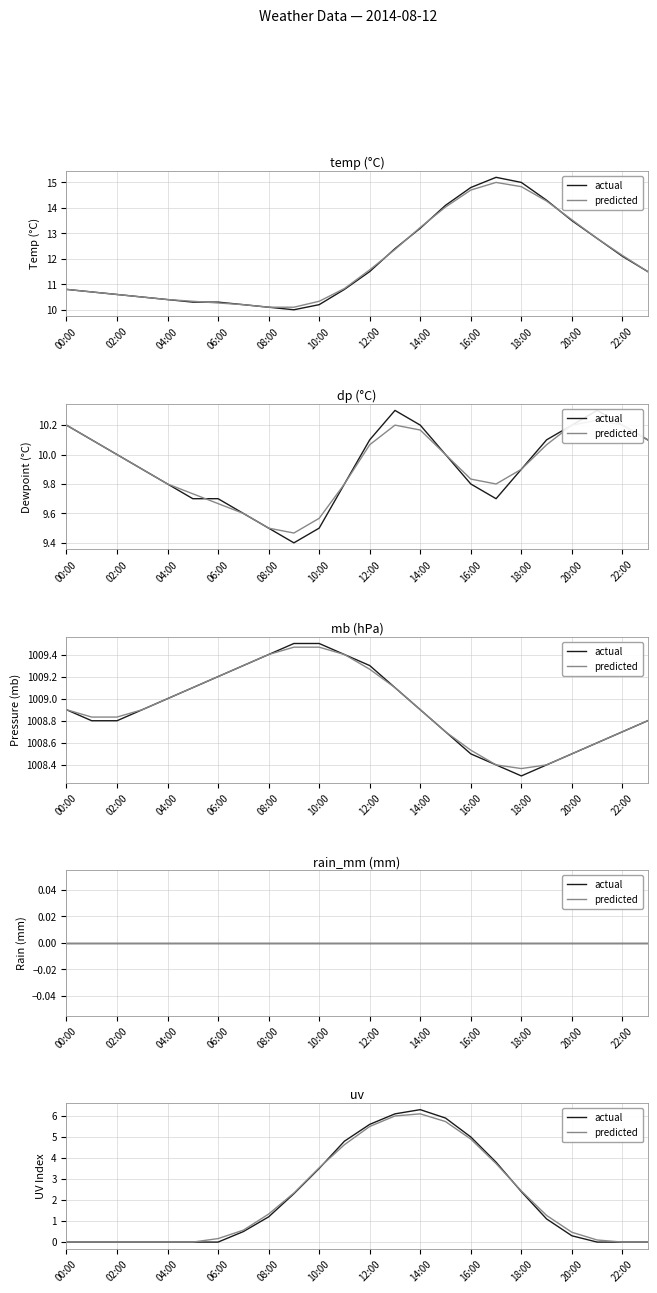

Which has a higher value, 22:00 or 19?

22:00